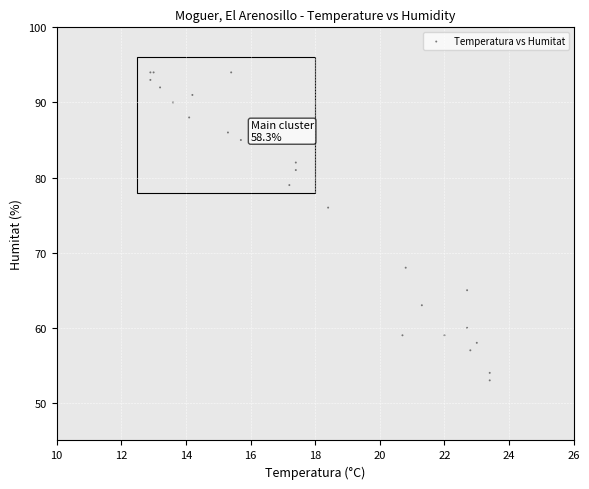

What Y value in the scatter plot is closest to 73?

76